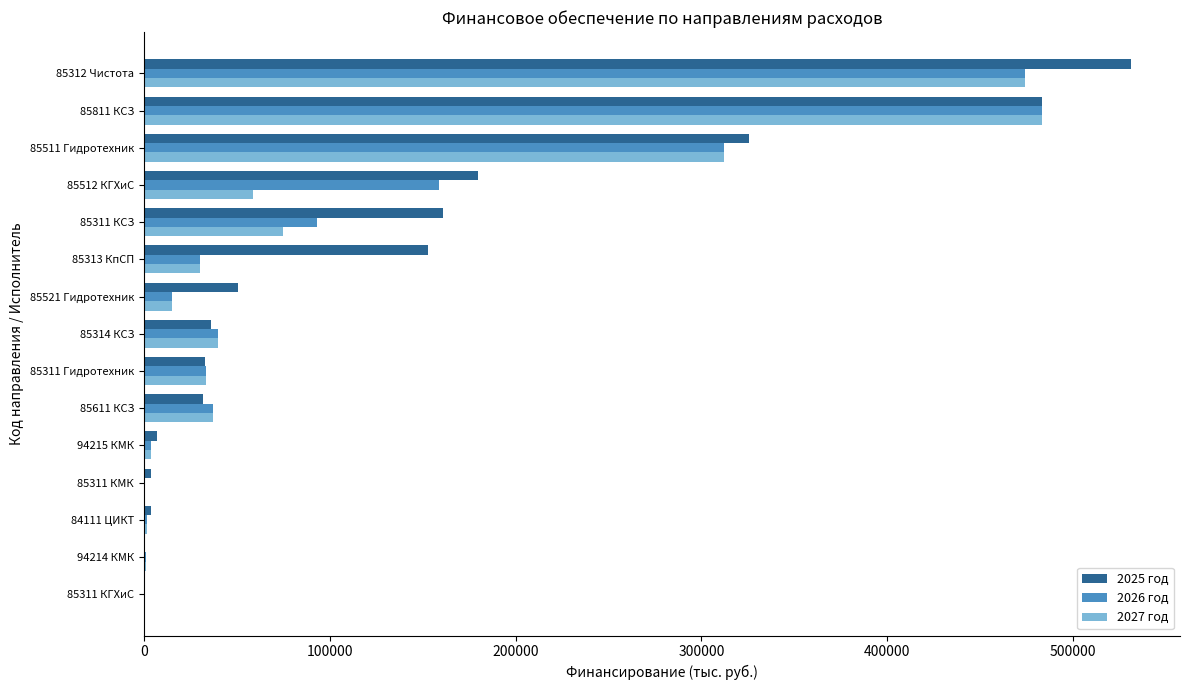

Count the number of categories in the chart.

15